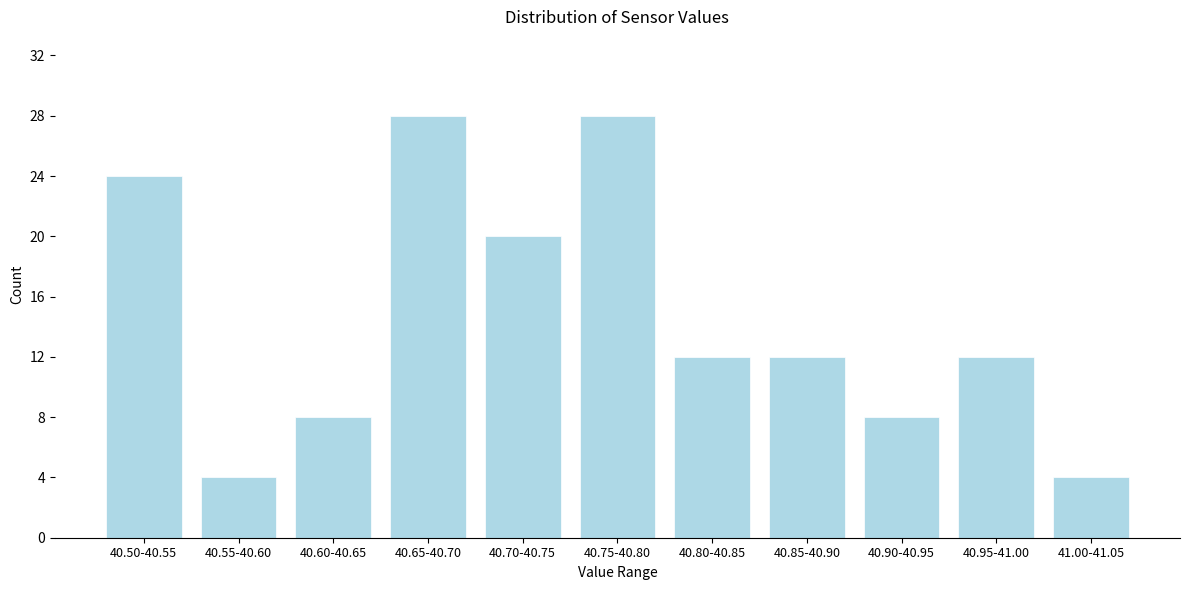

Reading left to right, extract all data points from this chart.

24	4	8	28	20	28	12	12	8	12	4